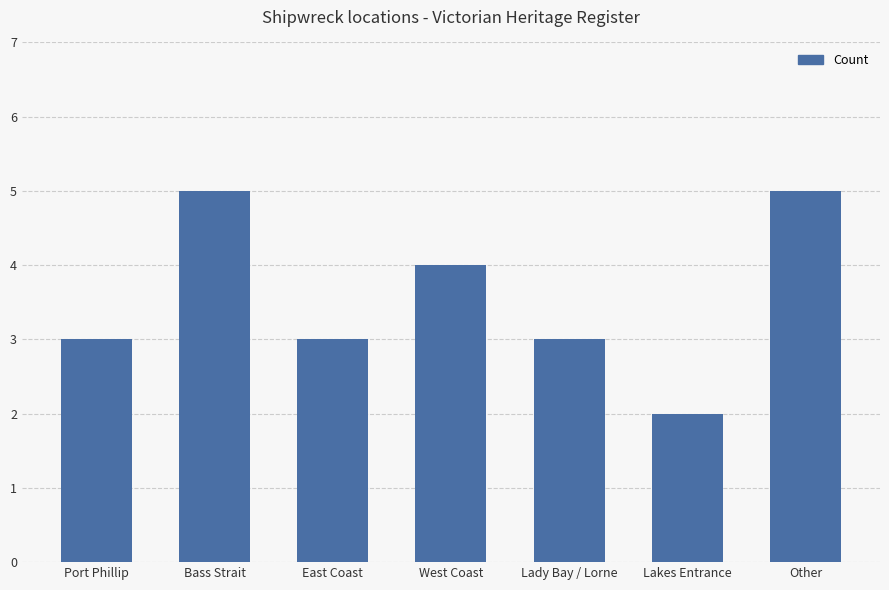

What position from the right is Lady Bay / Lorne?

3